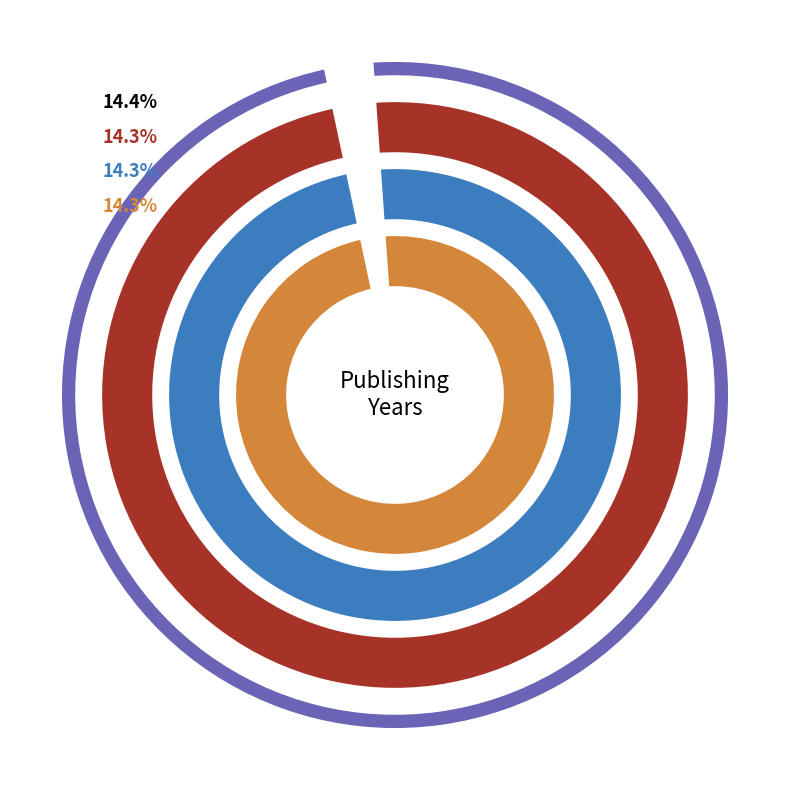

True or false: 13310 accounts for 24% of the total.

False